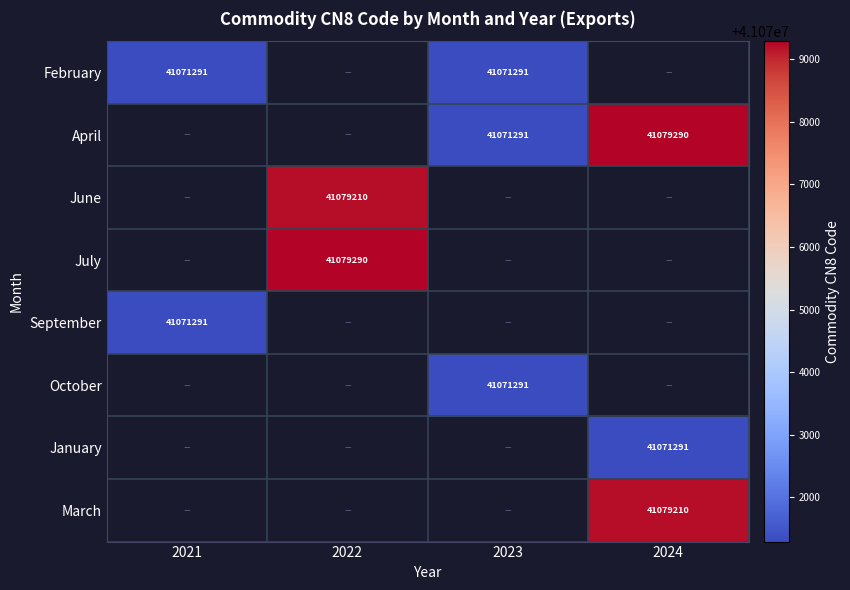

Is it true that April equals 41071291 at 2023?

True